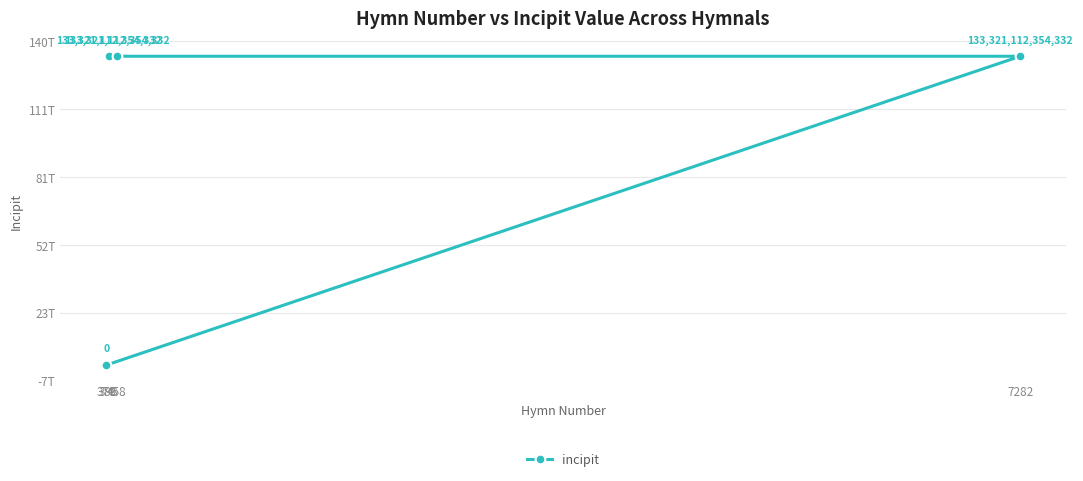

How many lines are shown in the chart?

1